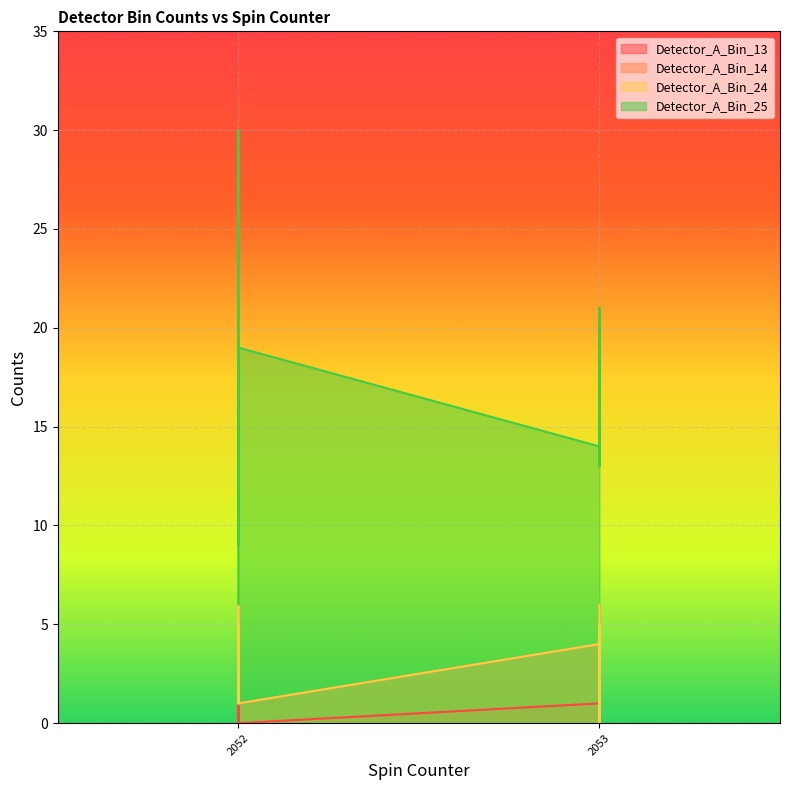

The Detector_A_Bin_25 series shows 15 at 2052. True or false?

True